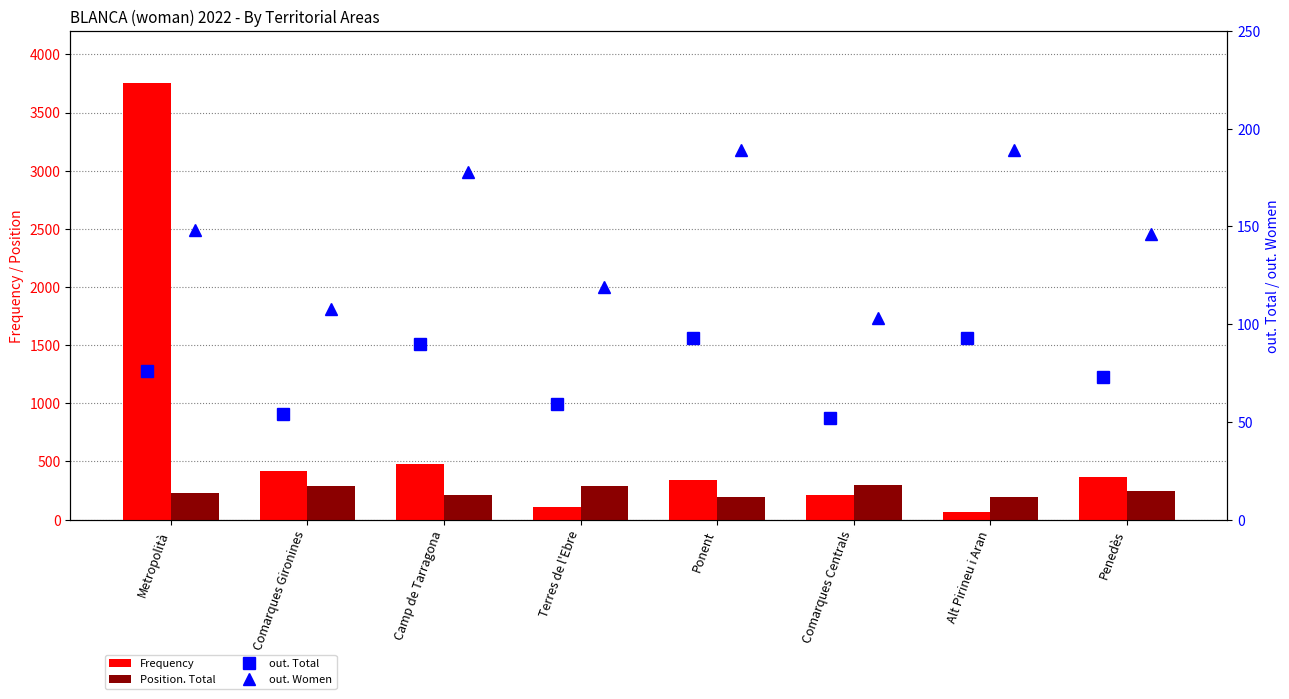

At which label is Frequency closest to 1913?

Camp de Tarragona